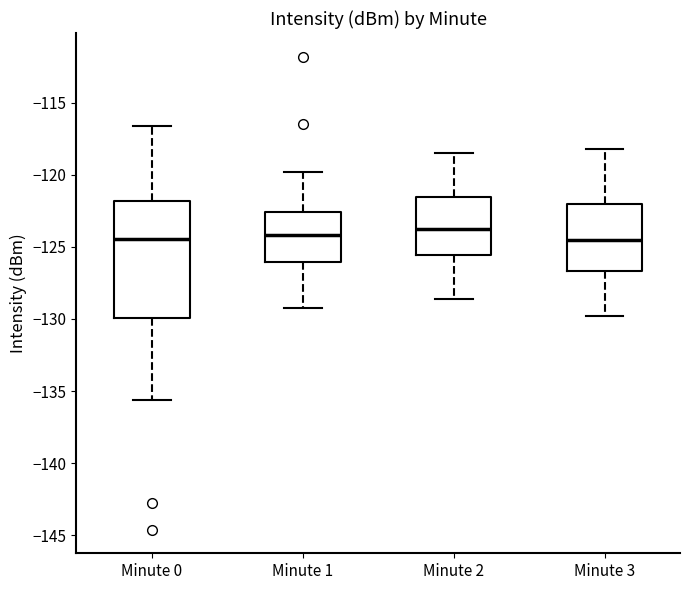

Reading left to right, transcribe this box plot: for each box, give where its median line is, the range the box spans, and where its two whiskers end, as read against the y-axis. The values are not printed on the chart, so give them approximately, as read against the axis.

Minute 0: median -124.5, box -130.0 to -122.0, whiskers -135.5 to -116.5
Minute 1: median -124.0, box -126.0 to -122.5, whiskers -129.0 to -120.0
Minute 2: median -123.5, box -125.5 to -121.5, whiskers -128.5 to -118.5
Minute 3: median -124.5, box -126.5 to -122.0, whiskers -130.0 to -118.0